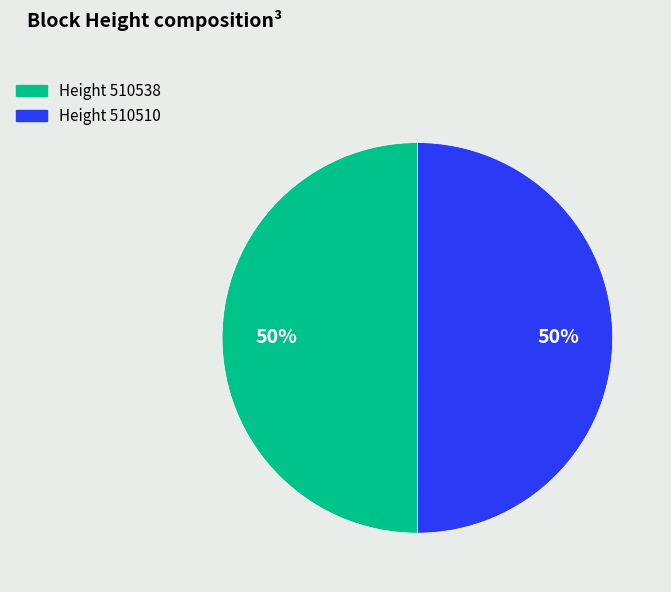

Is it true that Height 510510 is 50% of the pie?

True